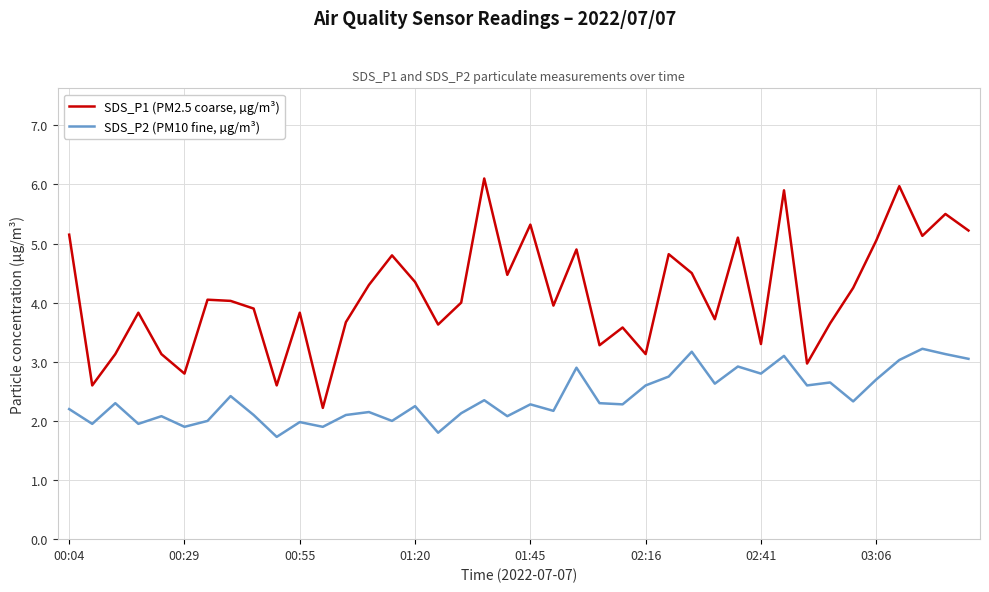

Which series has the largest total across all categories?

SDS_P1 (PM2.5 coarse, µg/m³)